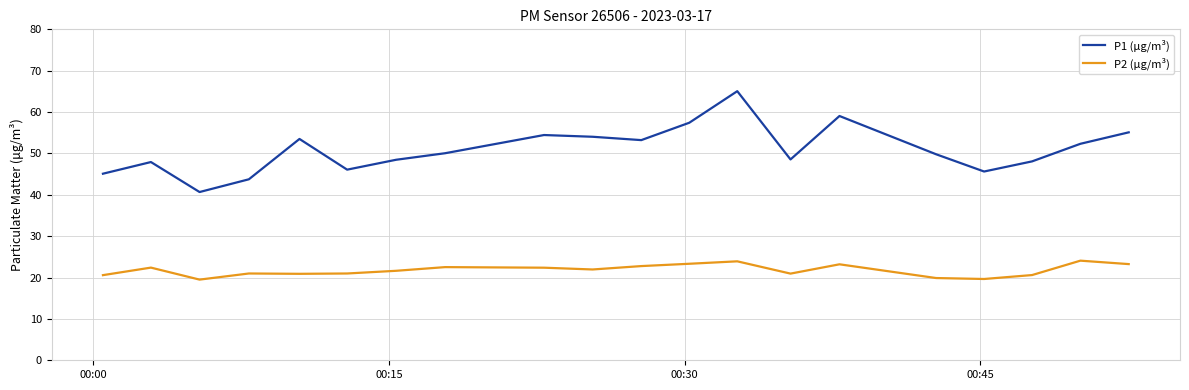

True or false: P2 (µg/m³) and P1 (µg/m³) cross at least once.

False